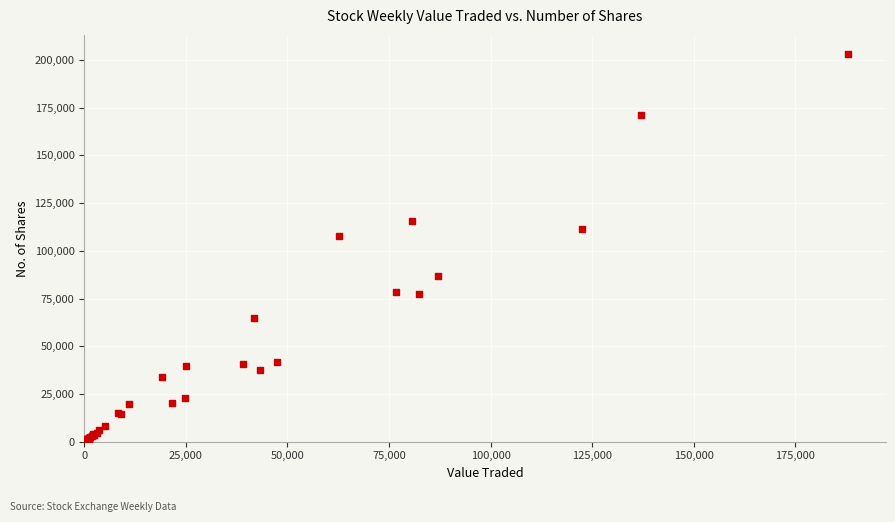

What Y value in the scatter plot is closest to 101521?

107672